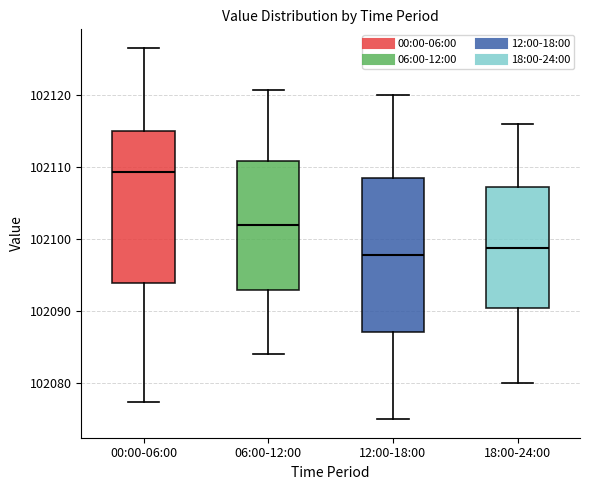

Which box has the lowest median line?

12:00-18:00